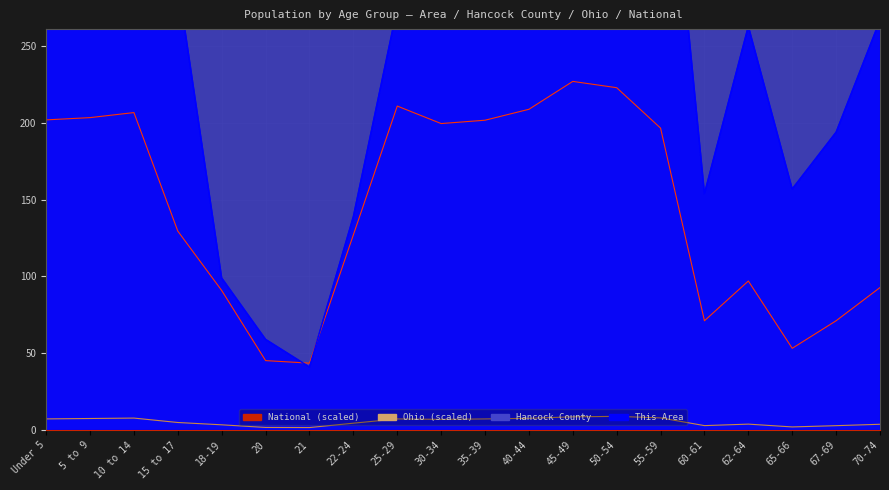

How many data points in Hancock County are less than 4275?

10